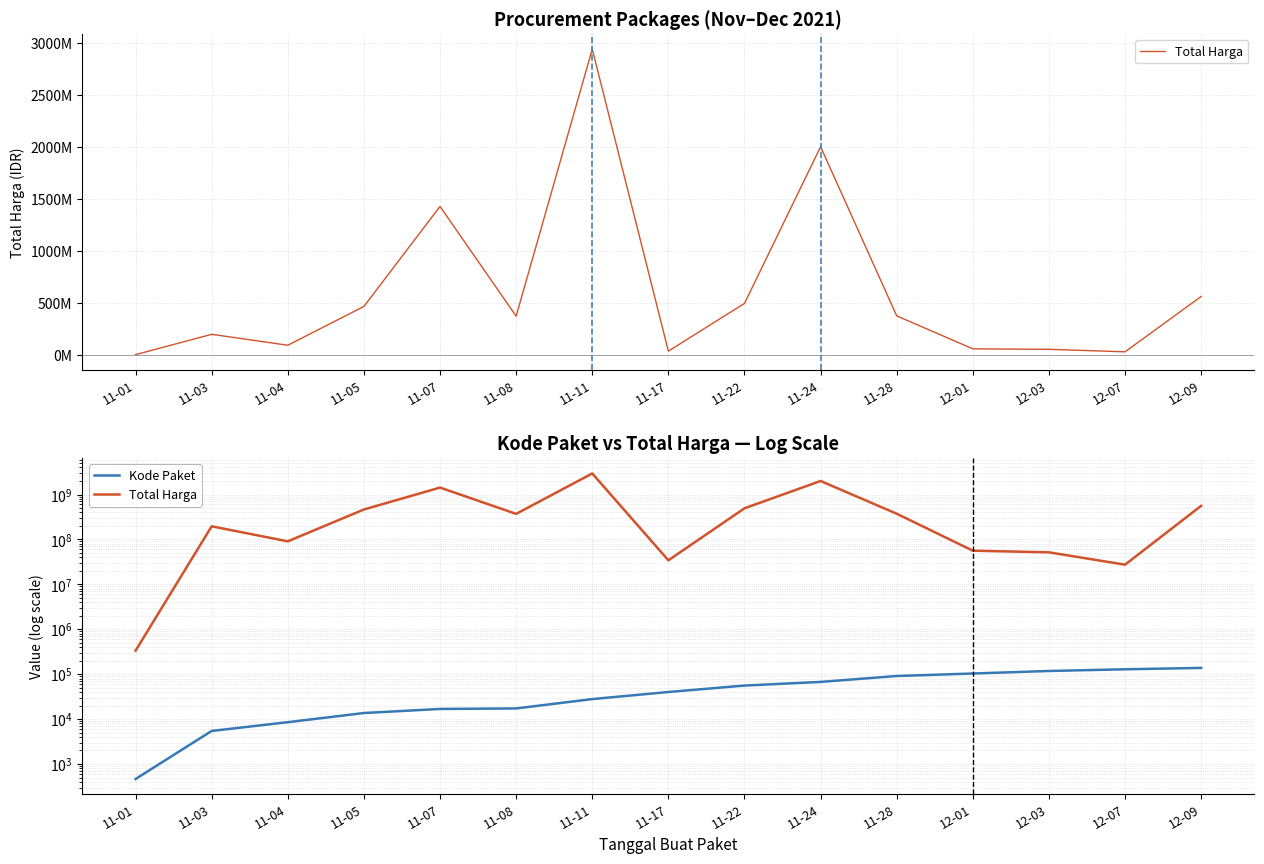

Does the chart display data point markers on the line(s)?

No